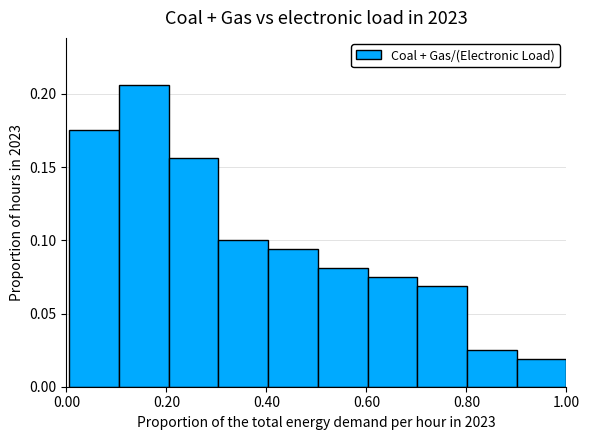

How tall is the bar that spans 0.0 to 0.1 on the x-axis? Neither the bar edges nor the heights are printed on the chart, so give them approximately, as read against the axes.

0.175